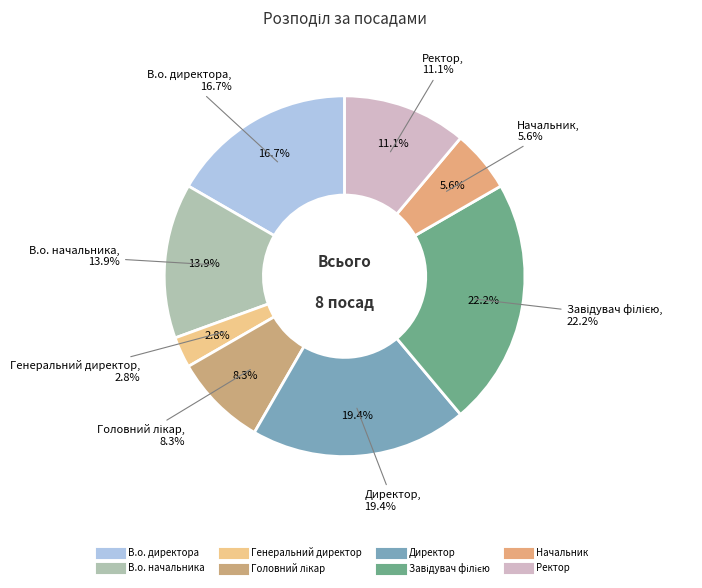

Is Директор the majority of the pie?

No